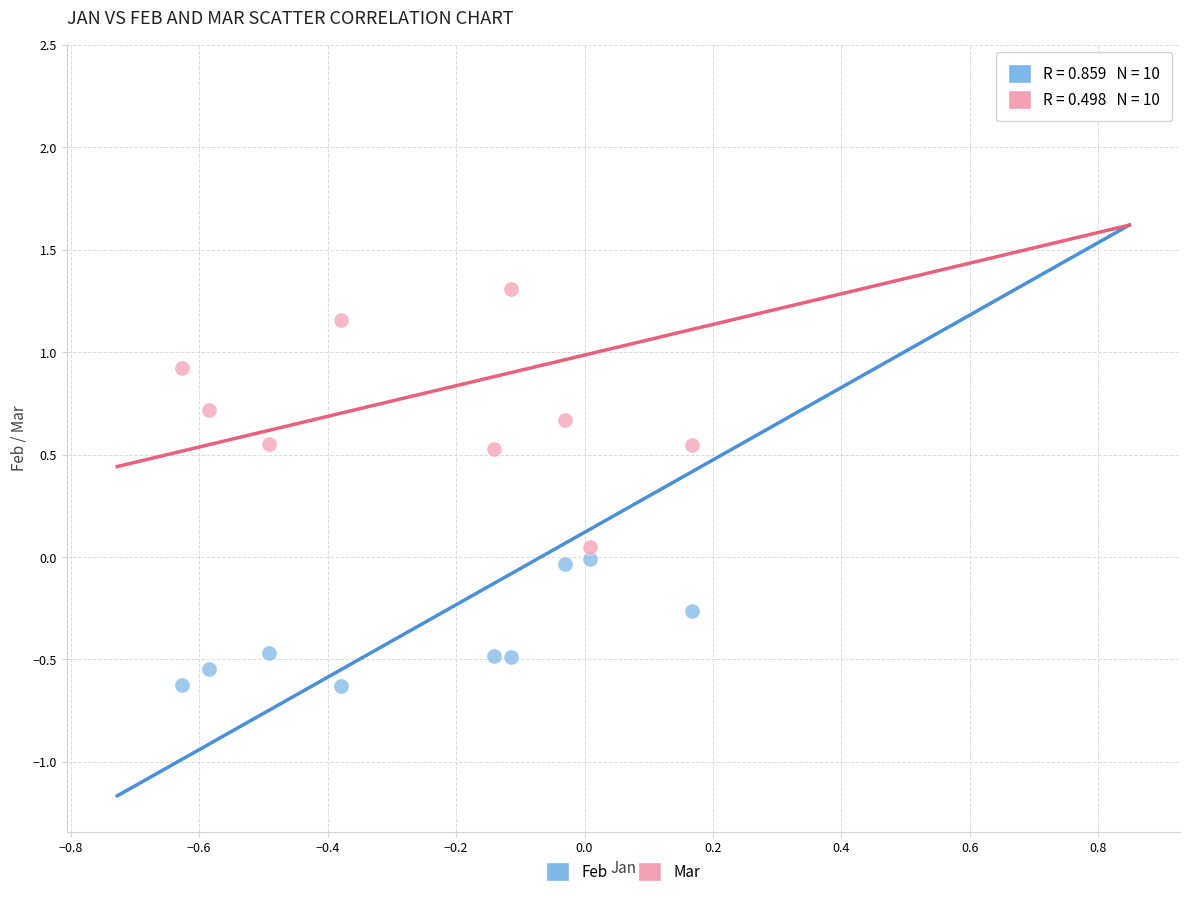

Which series contains the lowest Y value?

Feb